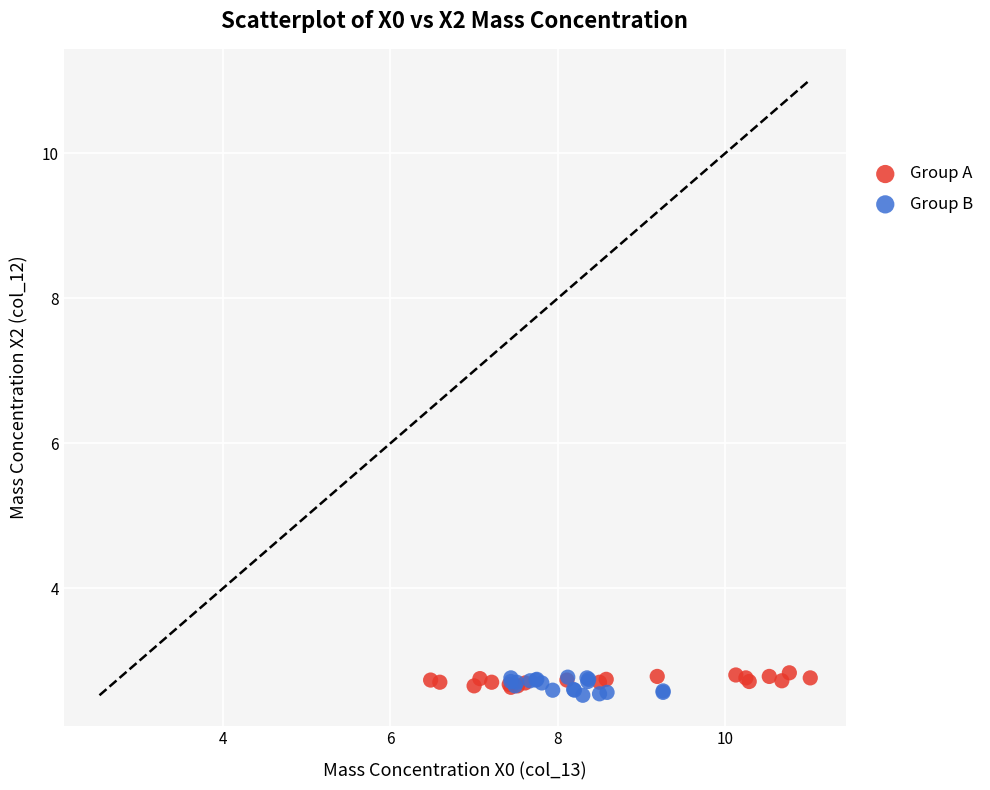

Which series contains the lowest Y value?

Group B